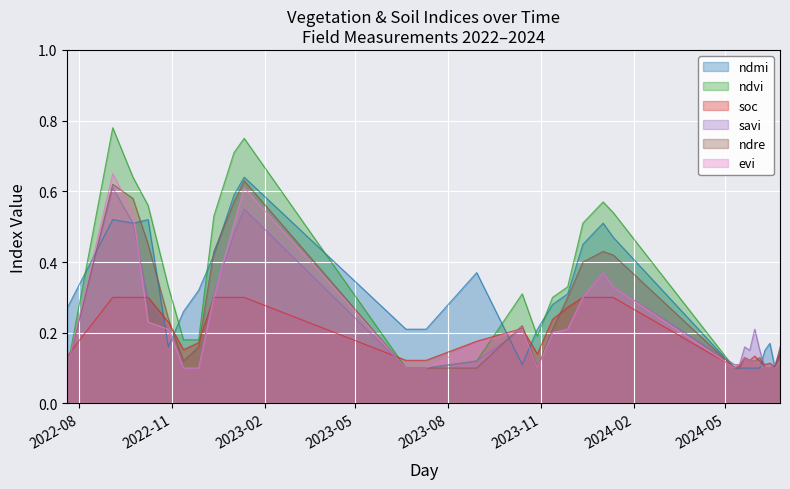

After their last crossing, which series has the higher values: soc or ndvi?

ndvi